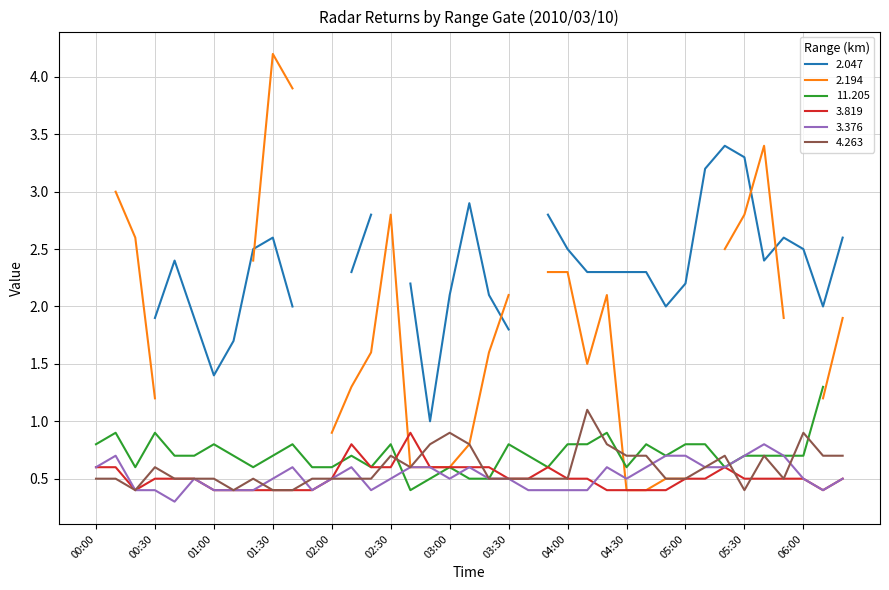

What is the highest value of the 3.376 series?

0.8